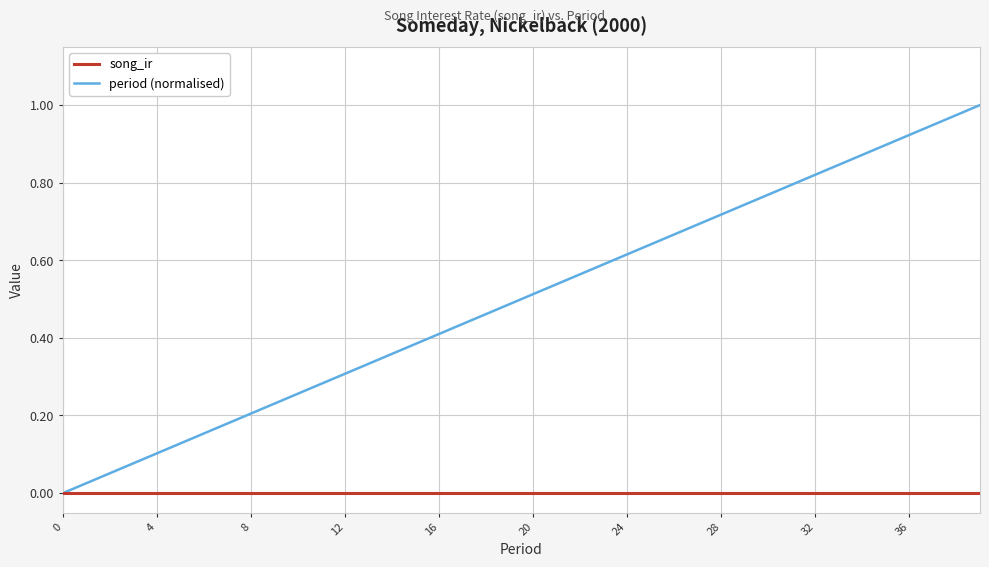

Which series has the largest total across all categories?

period (normalised)